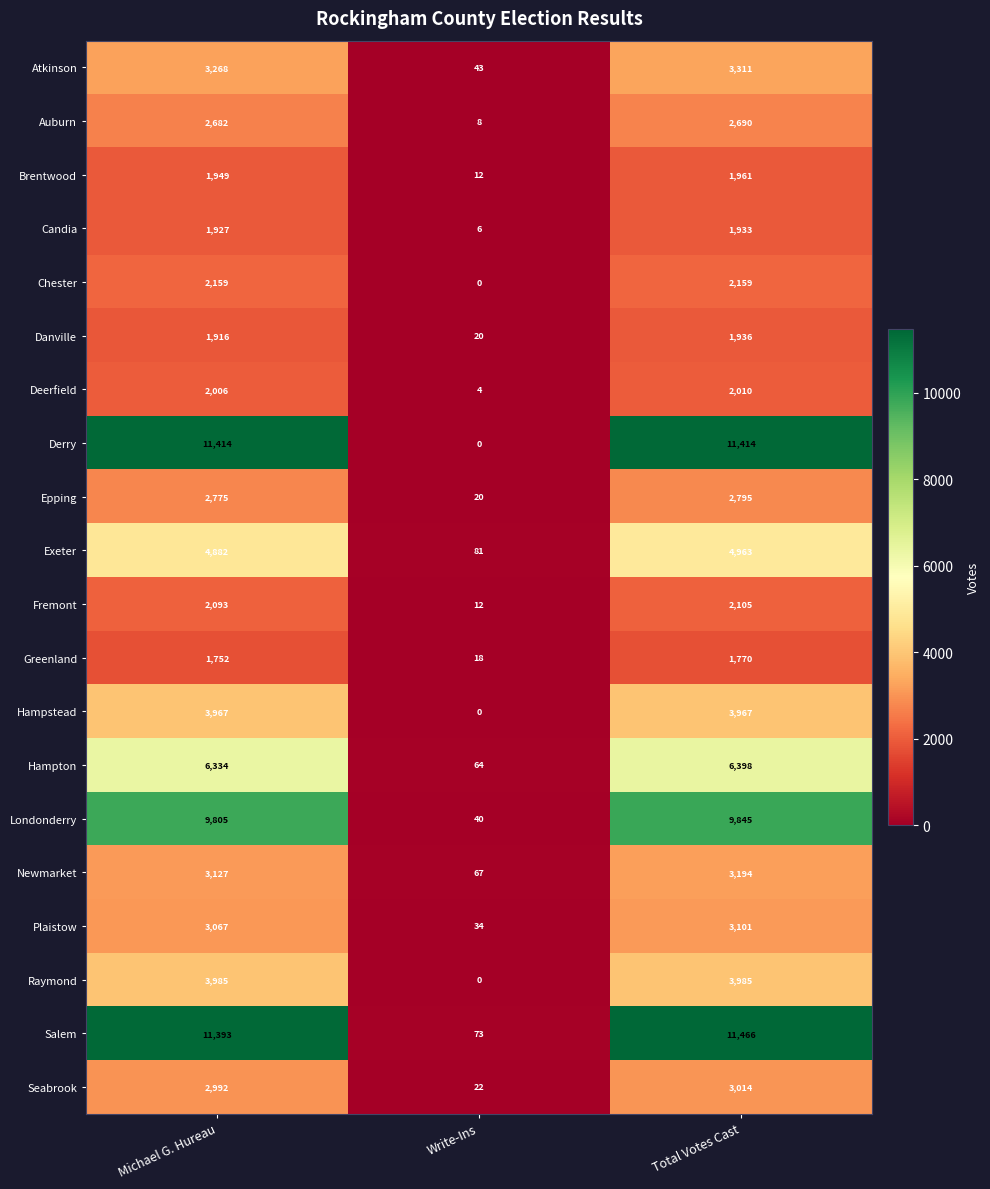

Is it true that Auburn equals 2690 at Total Votes Cast?

True